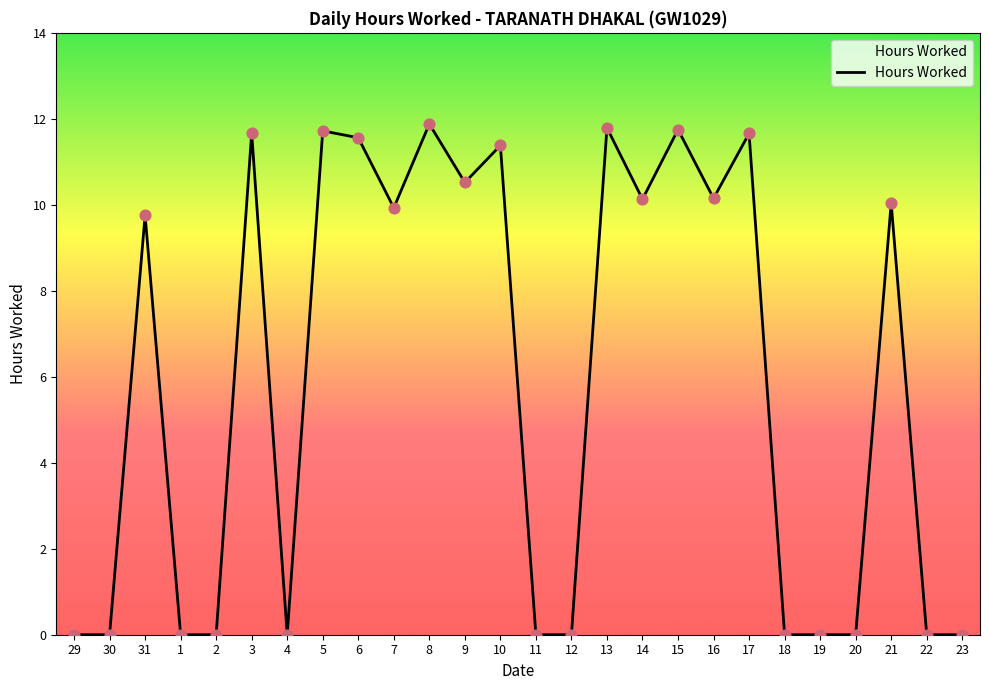

What is the change in value from 10 to 20?

-11.4